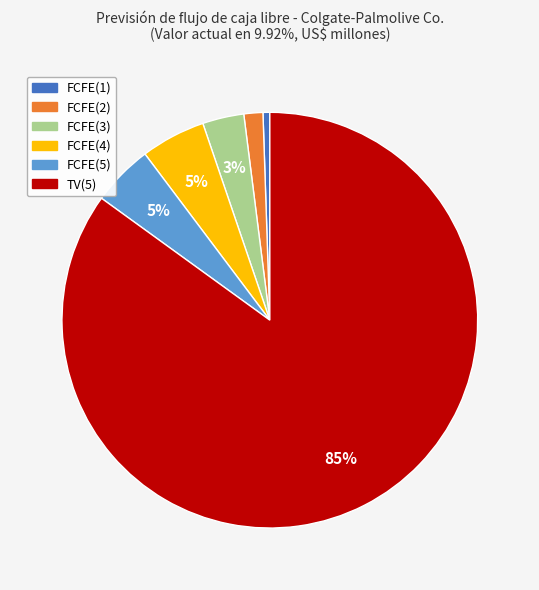

Which slice is the largest?

TV(5)